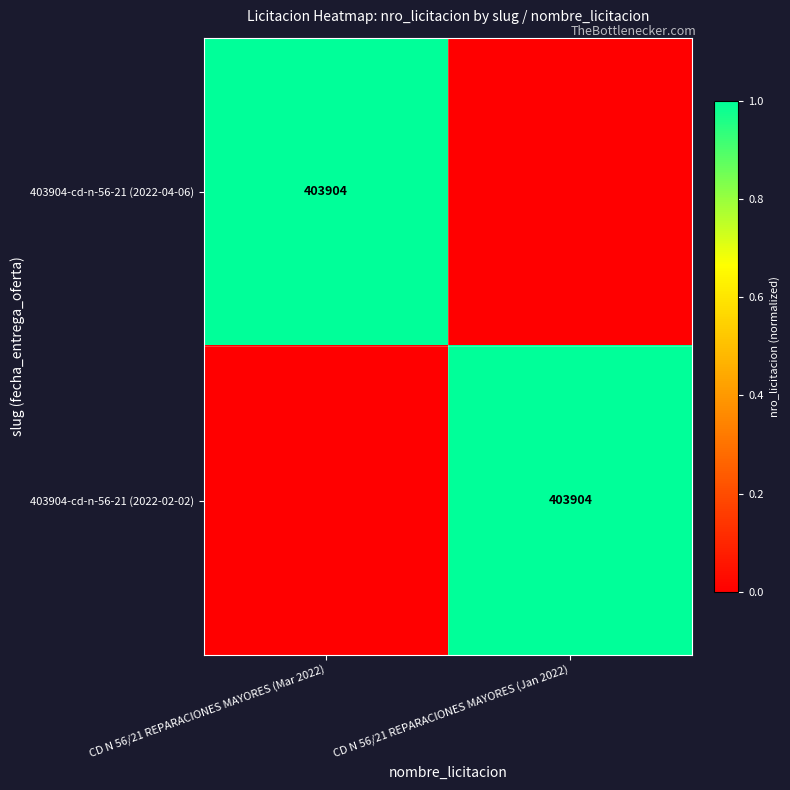

The value of 403904-cd-n-56-21 (2022-02-02) at CD N 56/21 REPARACIONES MAYORES (Jan 2022) is 655479. True or false?

False